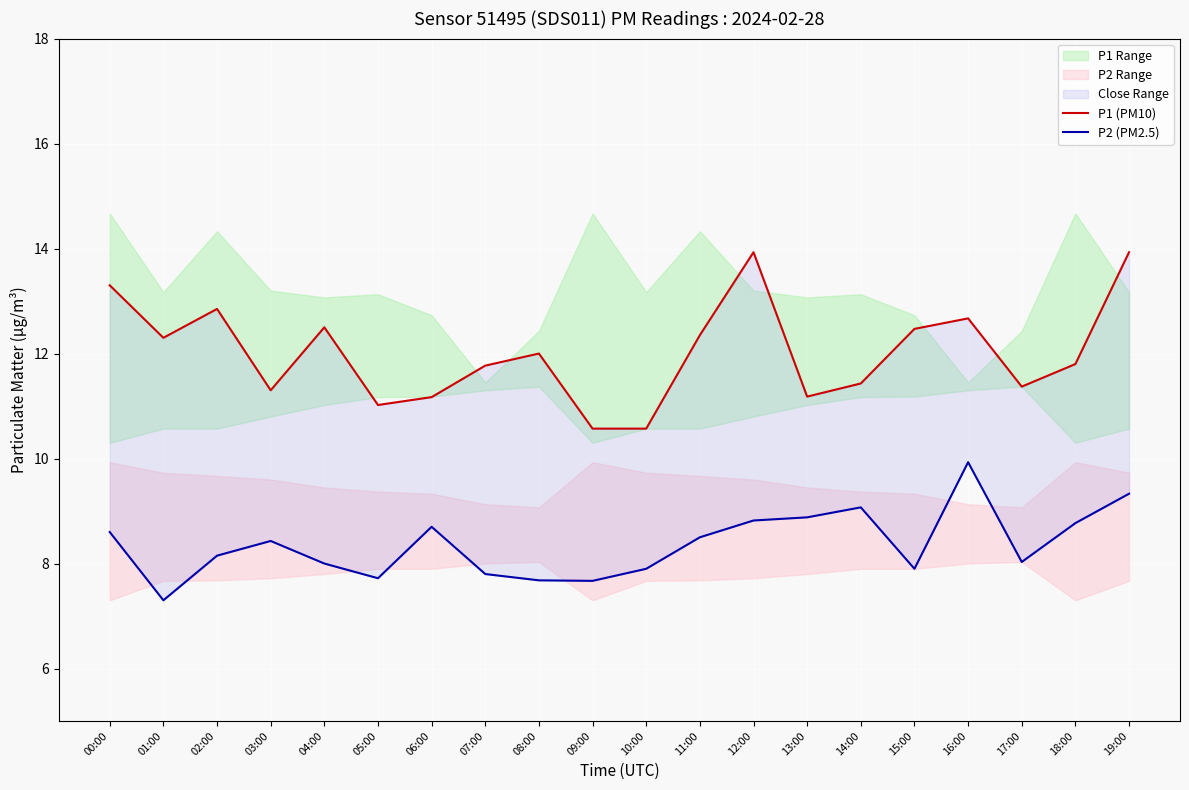

At 18:00, list the series in order from largest to smallest.

P1 (PM10), P2 (PM2.5)